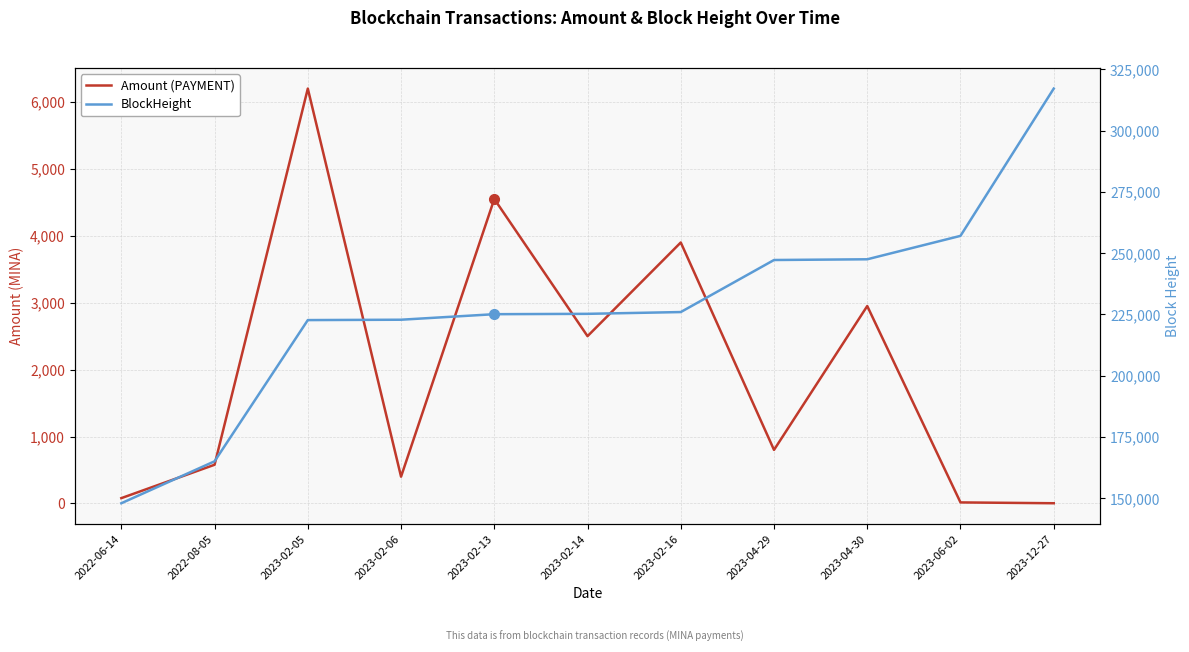

List the series in order of their overall mean, highest first.

BlockHeight, Amount (PAYMENT)